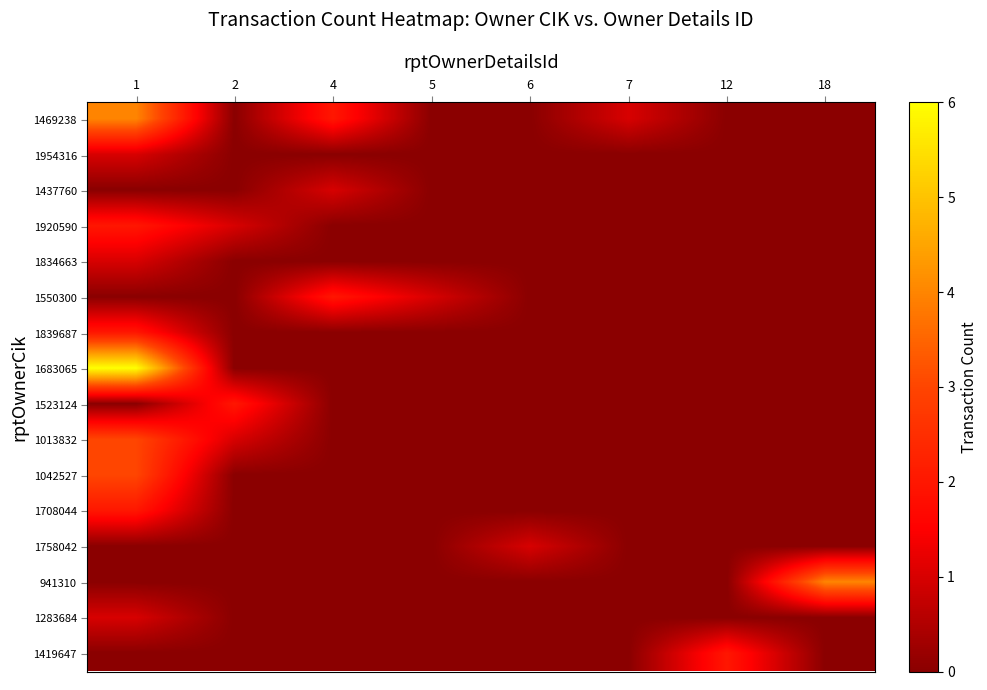

Which series has the widest spread of values?

1683065